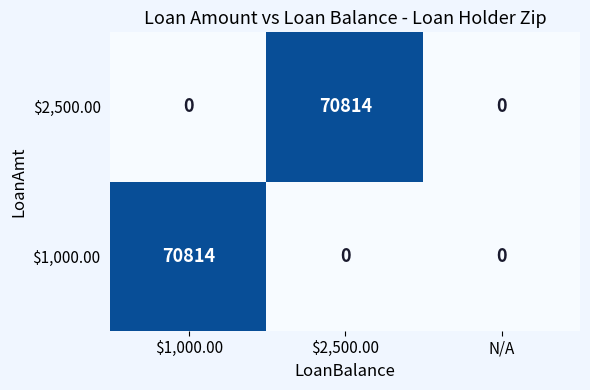

What is the total value across all series at $1,000.00?

70814